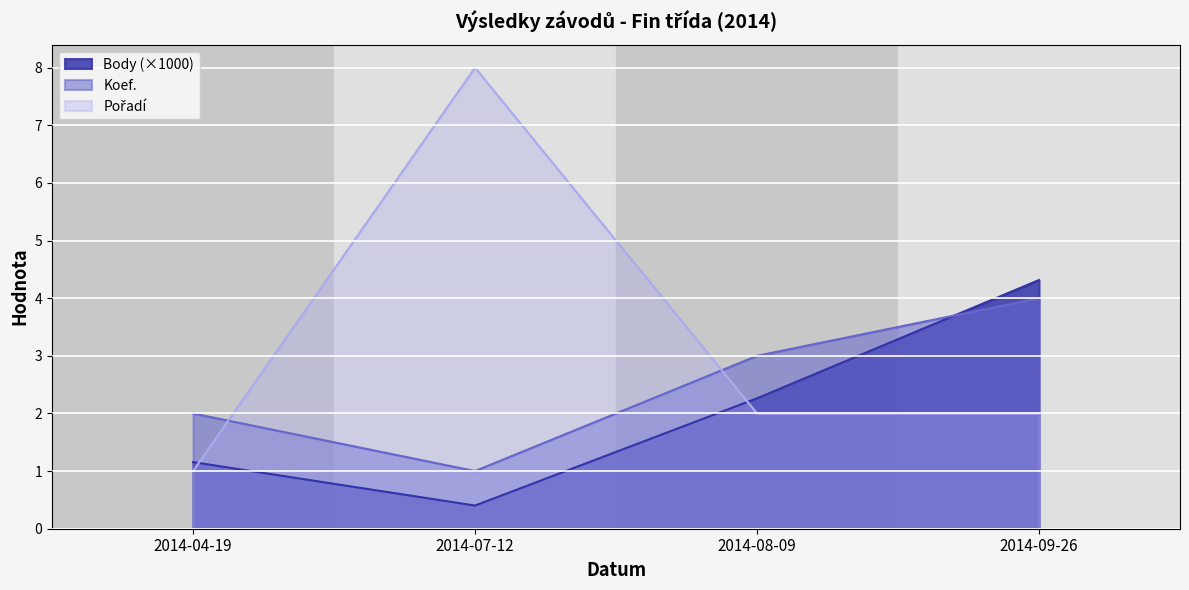

Rank the series at 2014-04-19 from lowest to highest value.

Pořadí, Body, Koef.